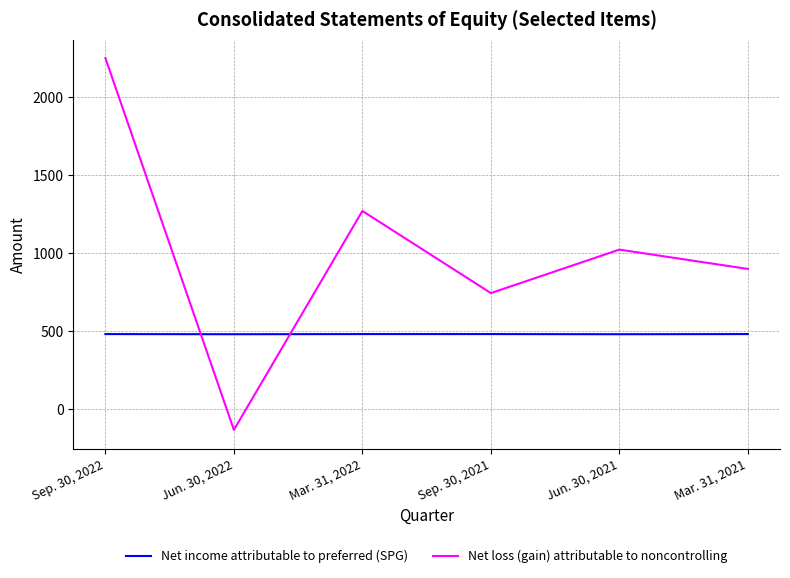

In Net loss (gain) attributable to noncontrolling, how many points are lower than both neighbors (excluding endpoints)?

2